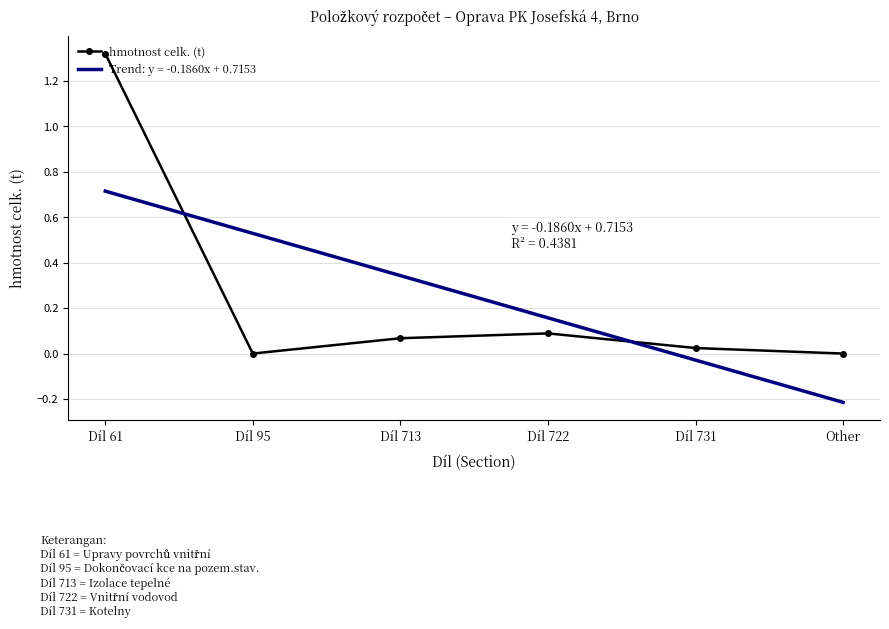

List the series in order of their peak value, highest first.

hmotnost celk. (t), Trend: y = -0.1860x + 0.7153